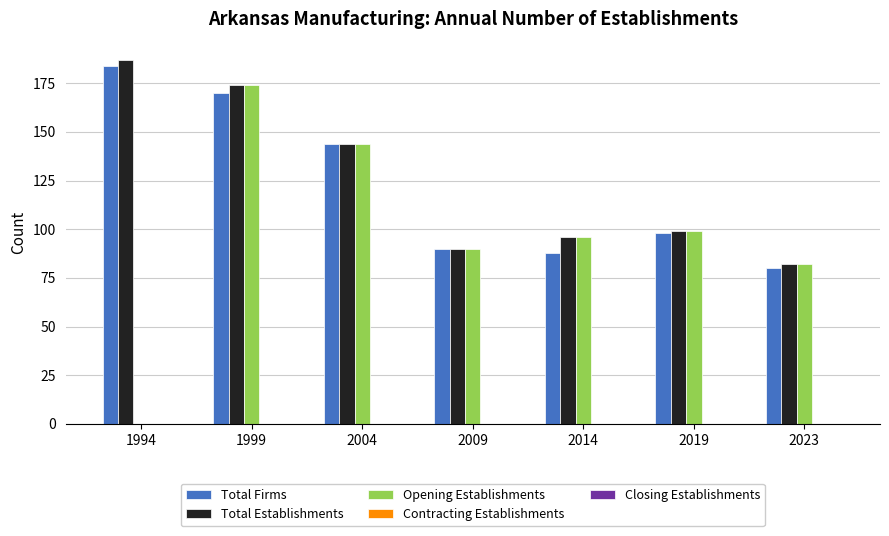

Does the chart contain stacked bars?

No